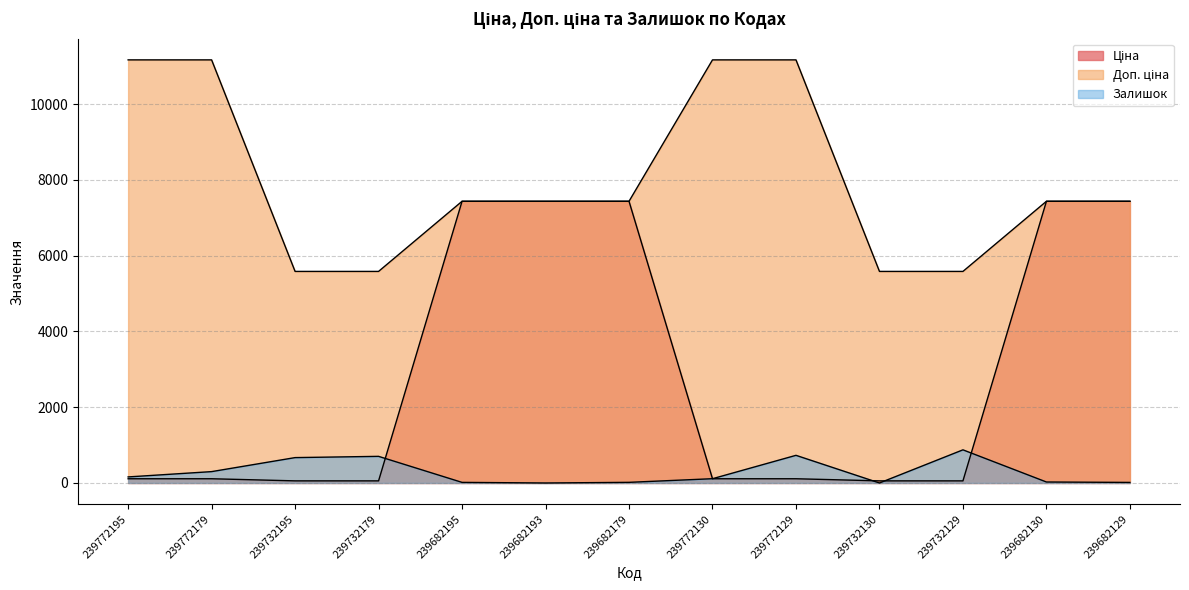

Which category has the highest value in the Доп. ціна series?

239772195